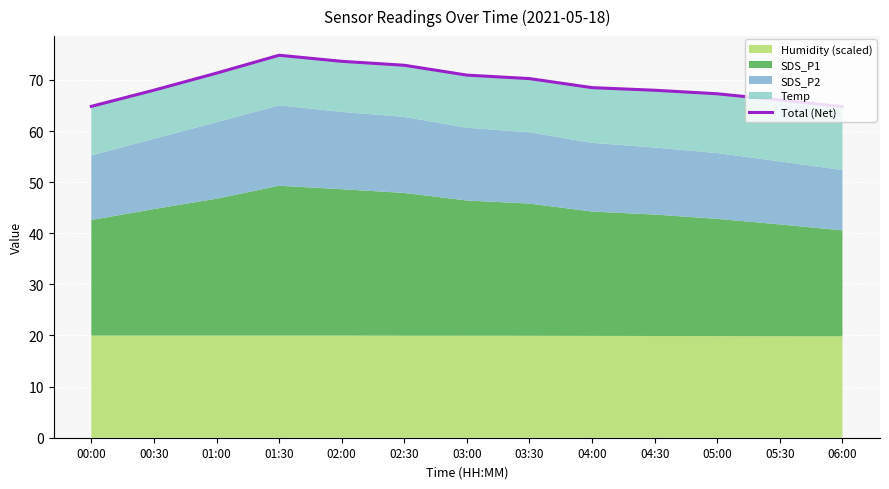

Rank the categories by value from highest to lowest.

01:30, 02:00, 02:30, 01:00, 03:00, 03:30, 04:00, 00:30, 04:30, 05:00, 05:30, 00:00, 06:00